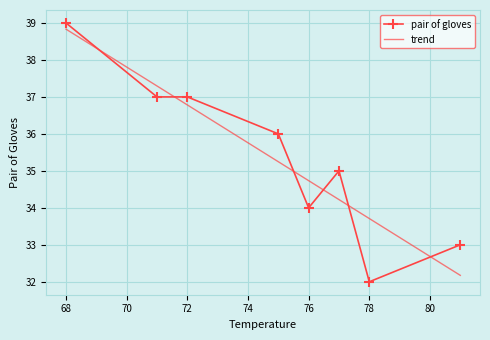

Count the number of categories in the chart.

8